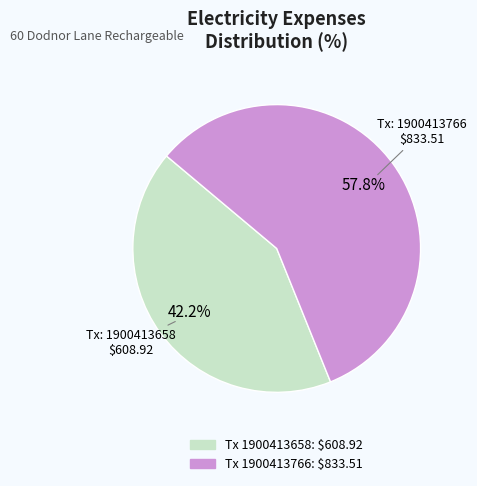

Is there any slice that represents more than half of the pie?

Yes